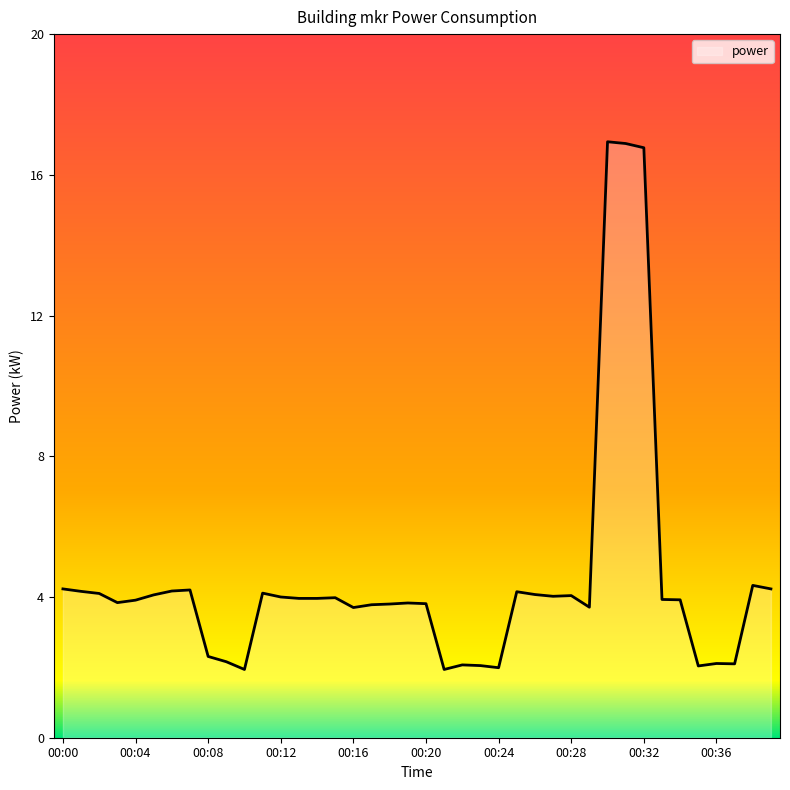

What is the difference between the maximum and minimum values?

15.0